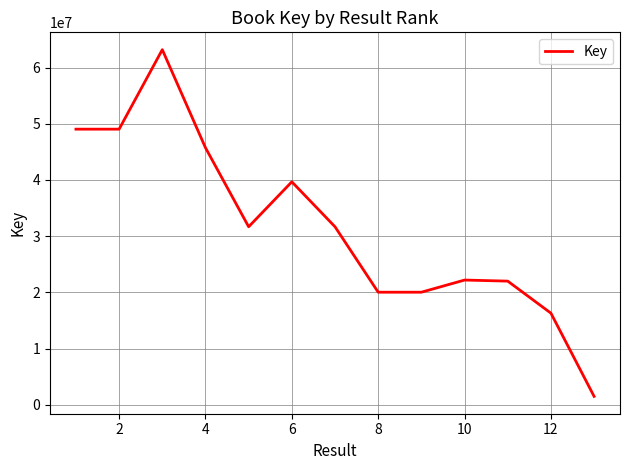

What is the minimum value shown in the chart?

1489840